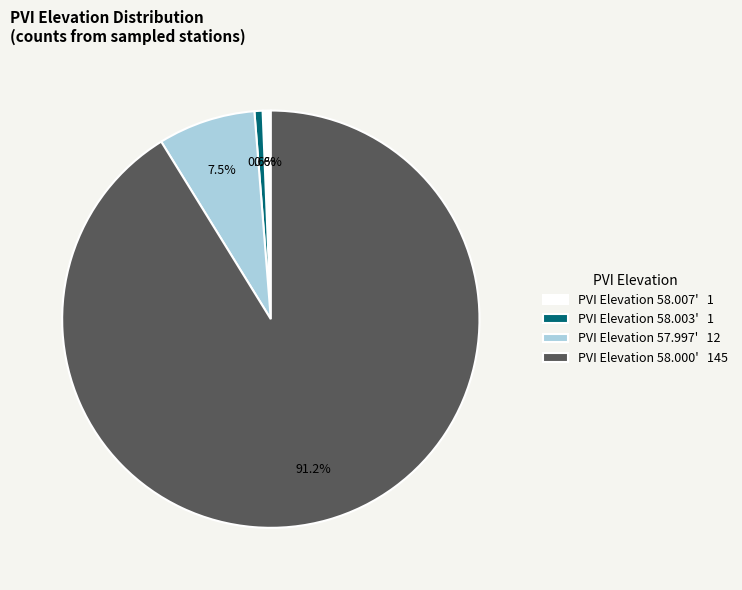

What is the largest slice in the pie chart?

PVI Elevation 58.000' 145